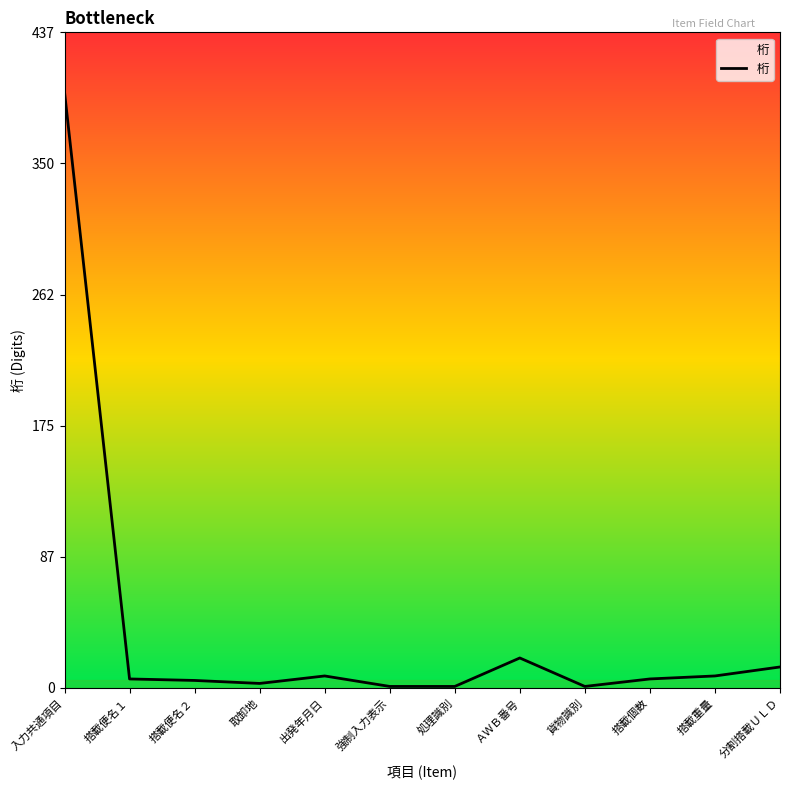

What position from the left is 分割搭載ＵＬＤ?

12